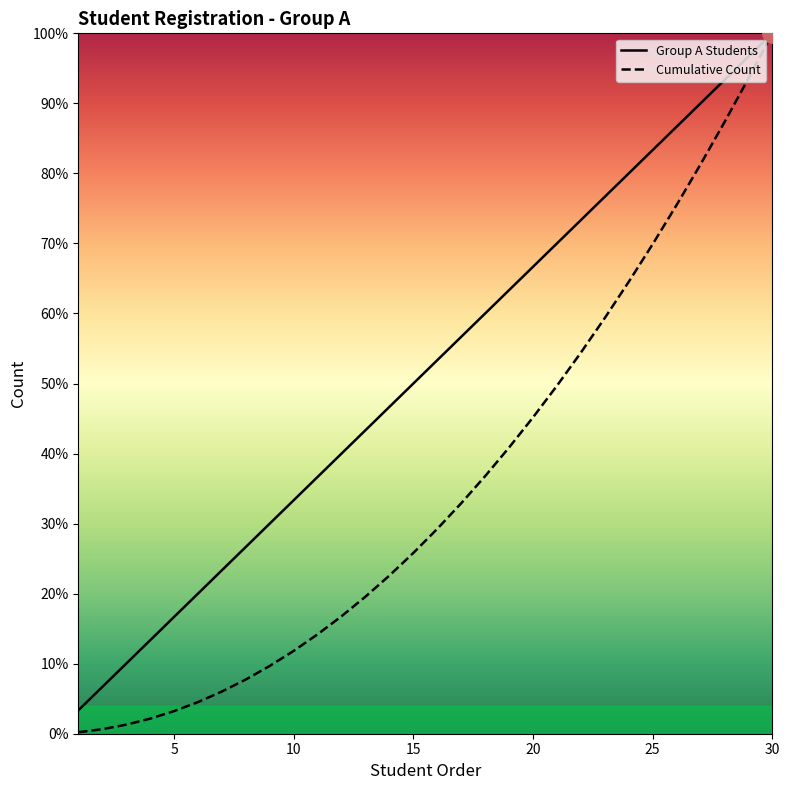

Reading right to left, extract all data points from this chart.

Group A Students: 100.0	96.7	93.3	90.0	86.7	83.3	80.0	76.7	73.3	70.0	66.7	63.3	60.0	56.7	53.3	50.0	46.7	43.3	40.0	36.7	33.3	30.0	26.7	23.3	20.0	16.7	13.3	10.0	6.7	3.3
Cumulative Count: 100.0	93.5	87.3	81.3	75.5	69.9	64.5	59.4	54.4	49.7	45.2	40.9	36.8	32.9	29.2	25.8	22.6	19.6	16.8	14.2	11.8	9.7	7.7	6.0	4.5	3.2	2.2	1.3	0.6	0.2